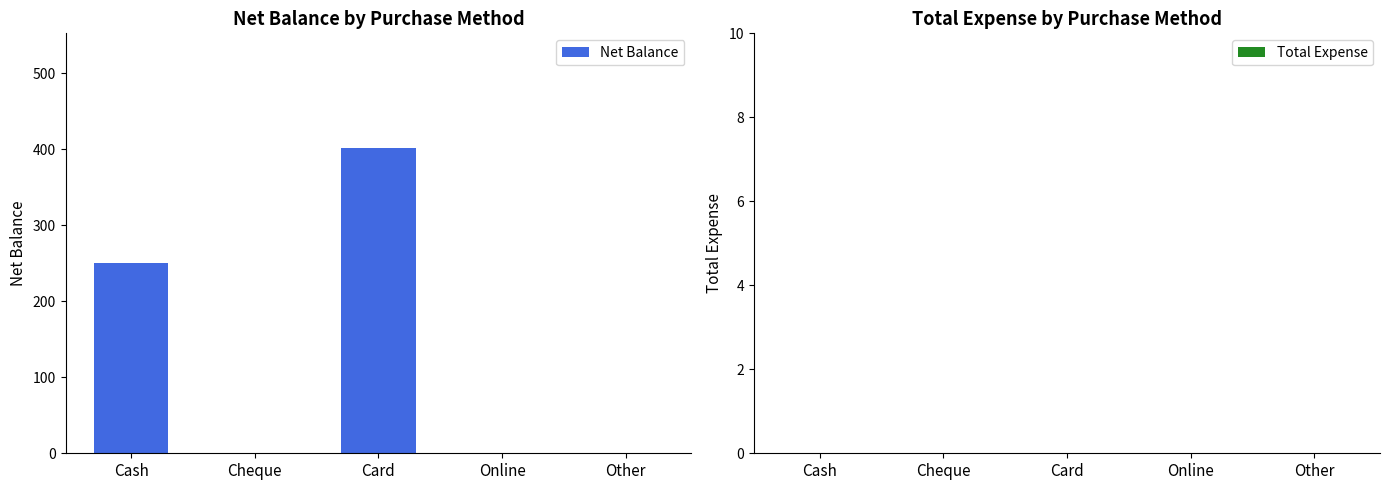

What is the sum of all values?

652